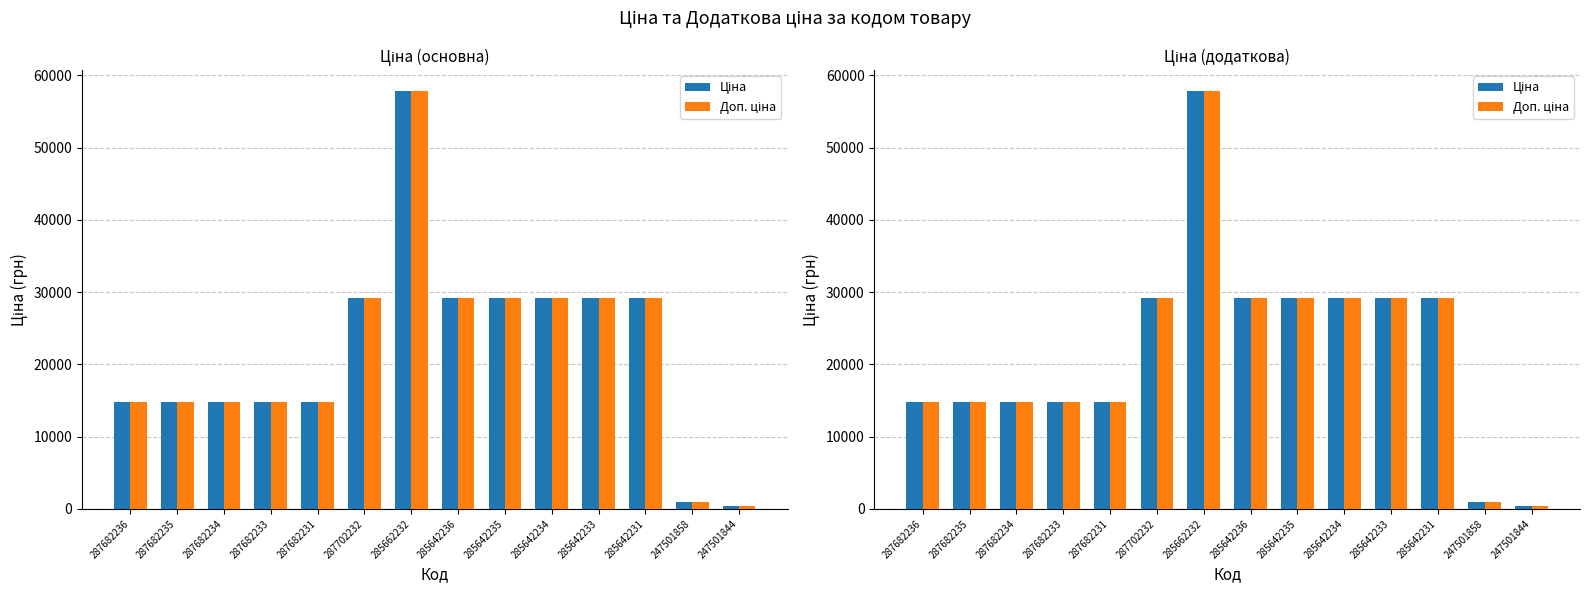

The Ціна series shows 84793.9 at 285662232. True or false?

False